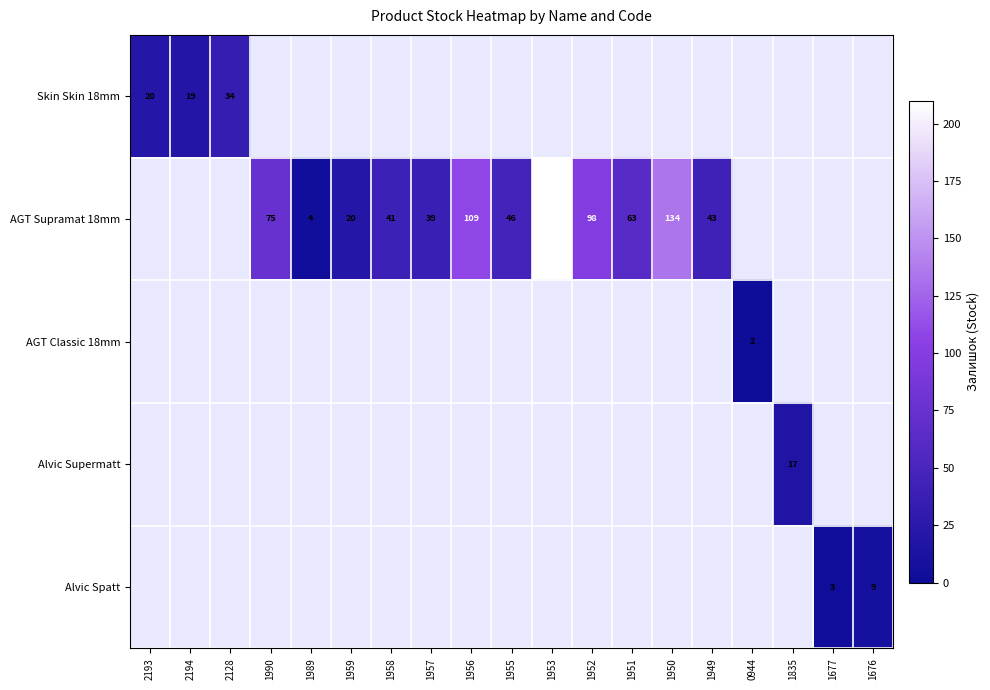

What is the difference between the maximum and minimum values in the Skin Skin 18mm series?

15.0